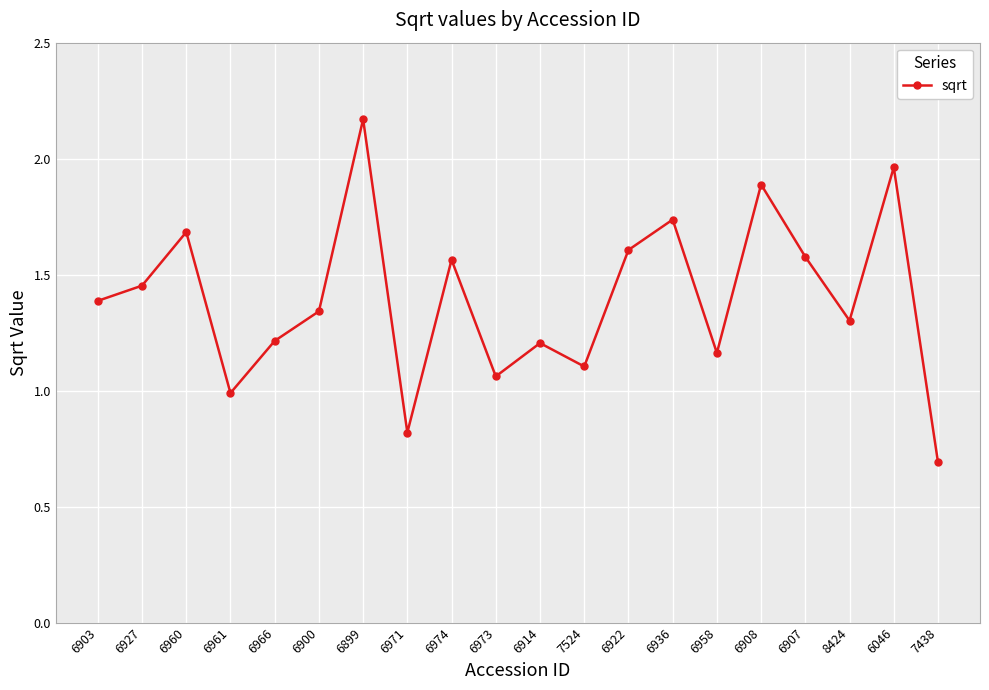

What is the difference between the values at 8424 and 6907?

0.3